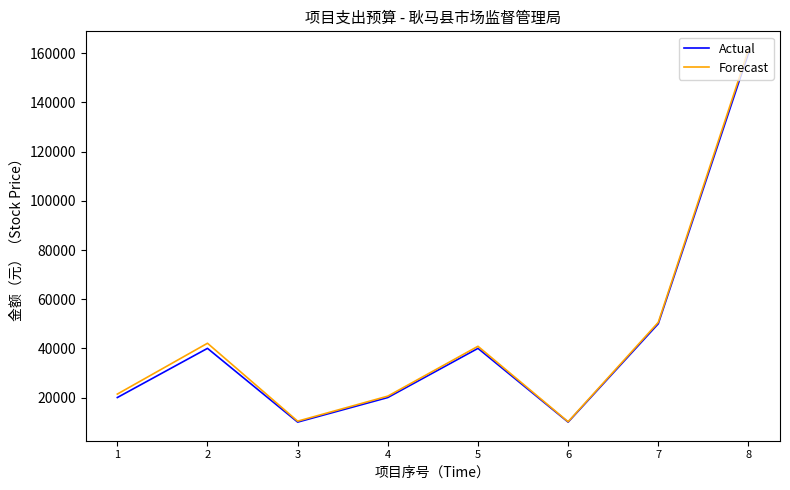

Where is the first local minimum for Forecast?

3